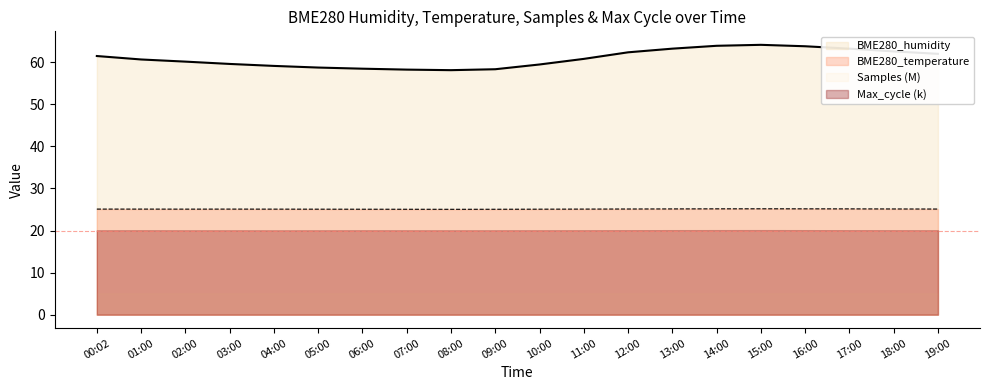

True or false: BME280_humidity and BME280_temperature cross at least once.

False